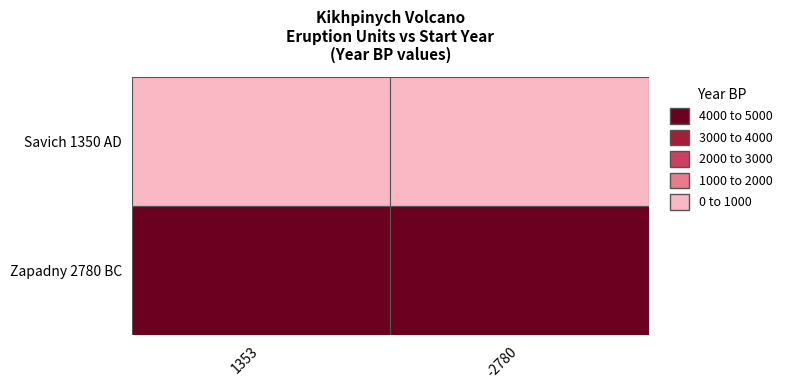

Which category has the lowest value across all series?

Savich 1350 AD